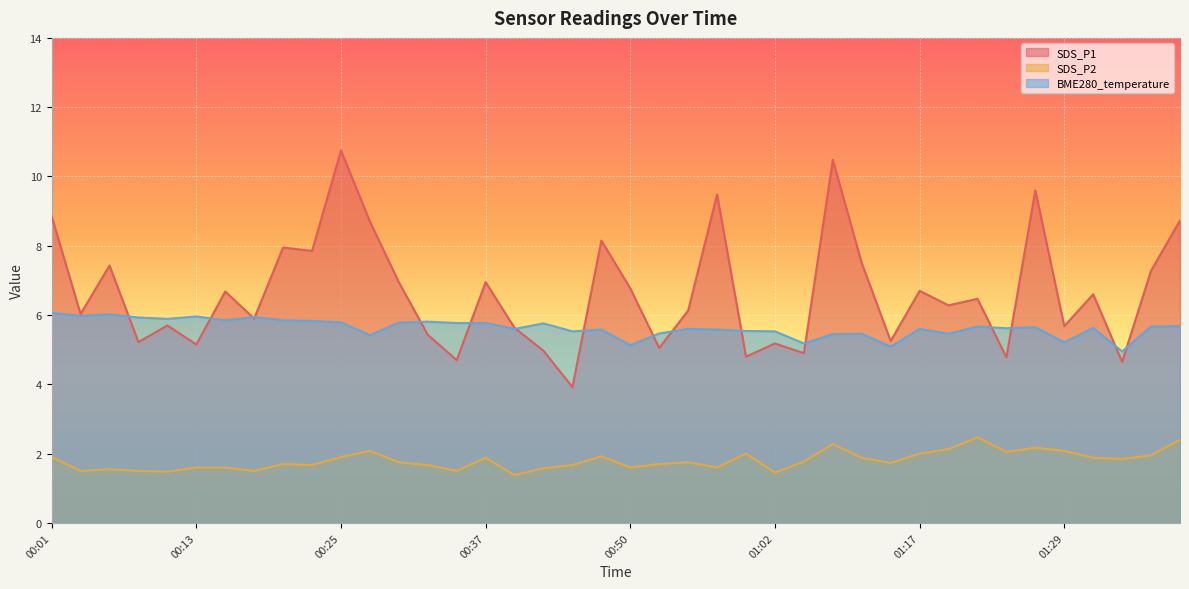

List the labels in order of SDS_P1 value, largest first.

00:25, 01:10, 01:27, 00:57, 00:01, 01:39, 00:28, 00:47, 00:20, 00:23, 01:12, 00:06, 01:36, 00:30, 00:37, 00:50, 01:17, 00:15, 01:32, 01:22, 01:20, 00:55, 00:03, 00:18, 00:11, 01:29, 00:40, 00:32, 01:15, 00:08, 01:02, 00:13, 00:52, 00:42, 01:07, 01:00, 01:24, 00:35, 01:34, 00:45